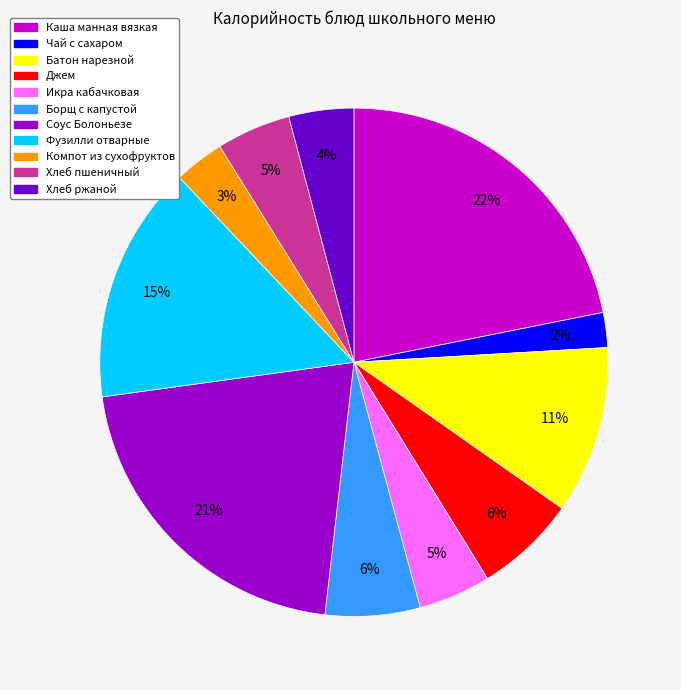

True or false: Компот из сухофруктов accounts for 3% of the total.

True